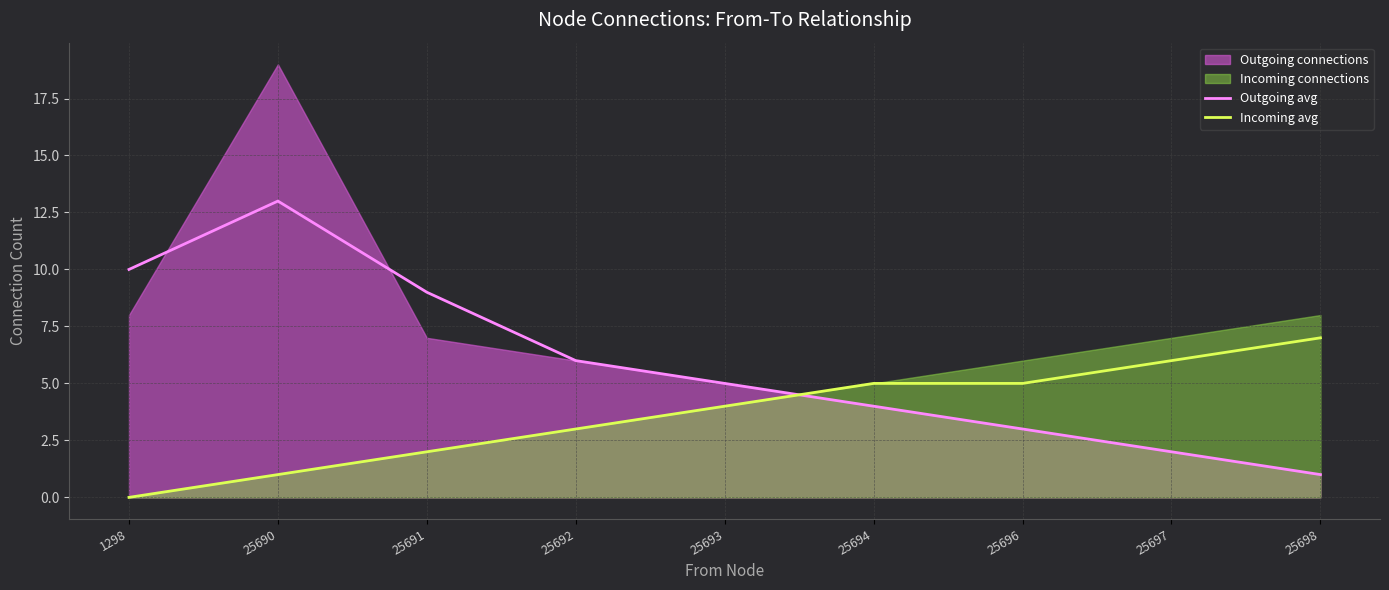

Which has a higher value, 25690 or 1298?

25690